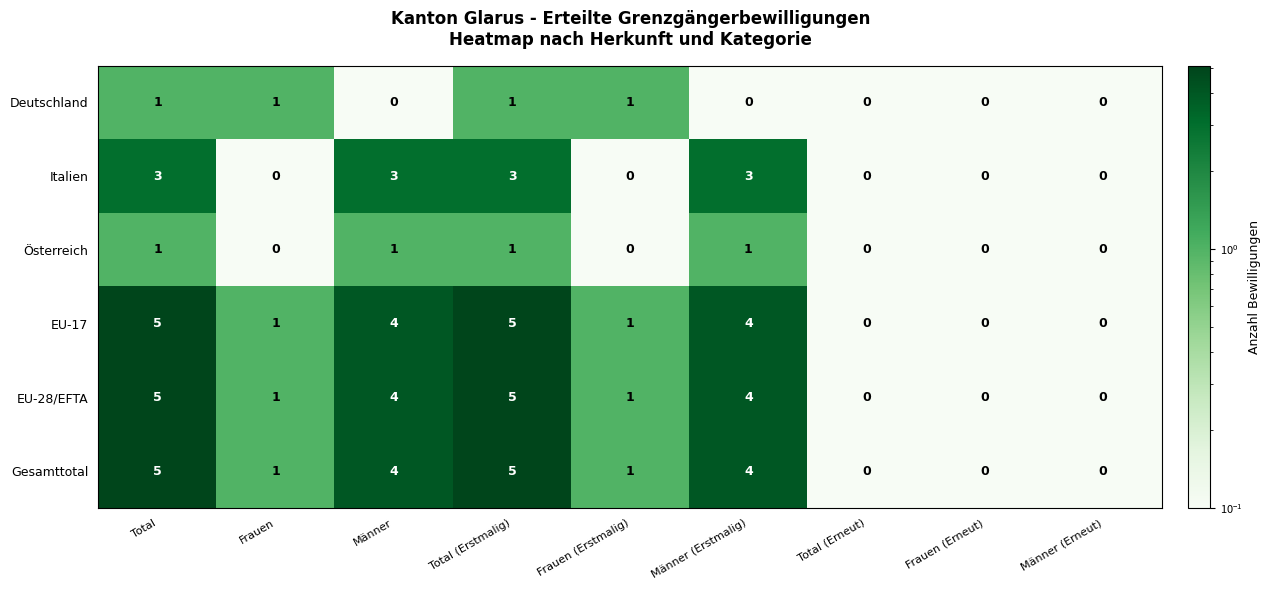

What is the total value across all series at Total (Erstmalig)?

20